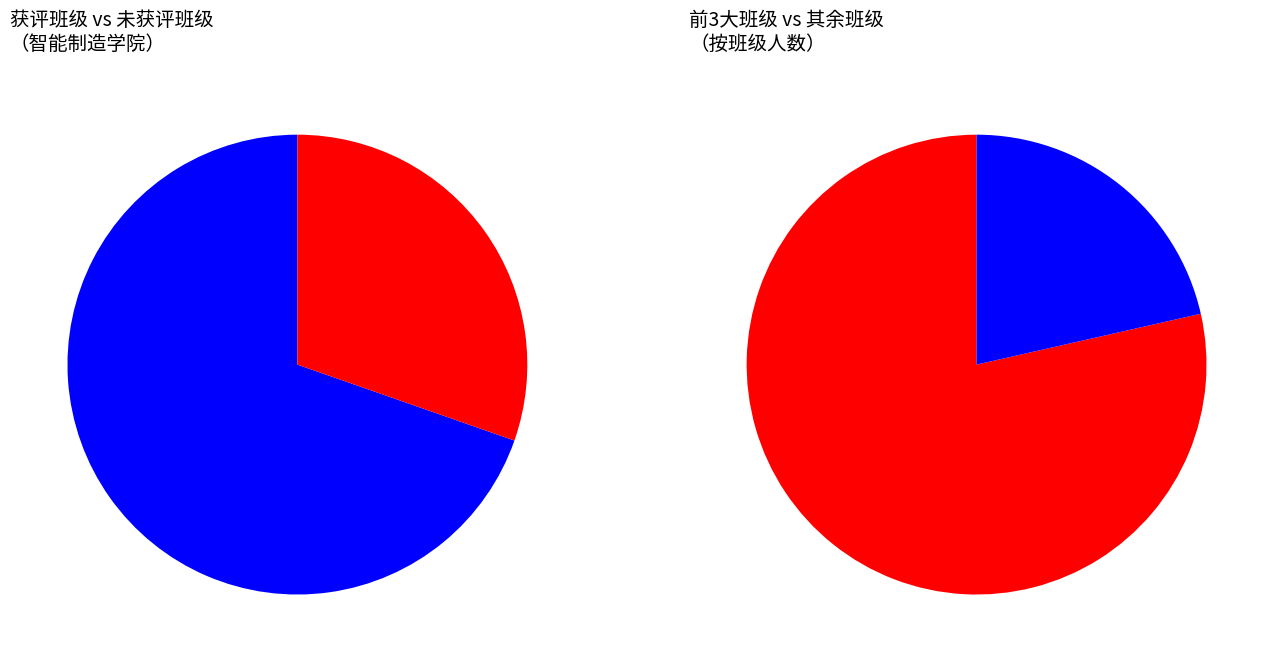

The 计网233A slice represents 18% of the pie. True or false?

False